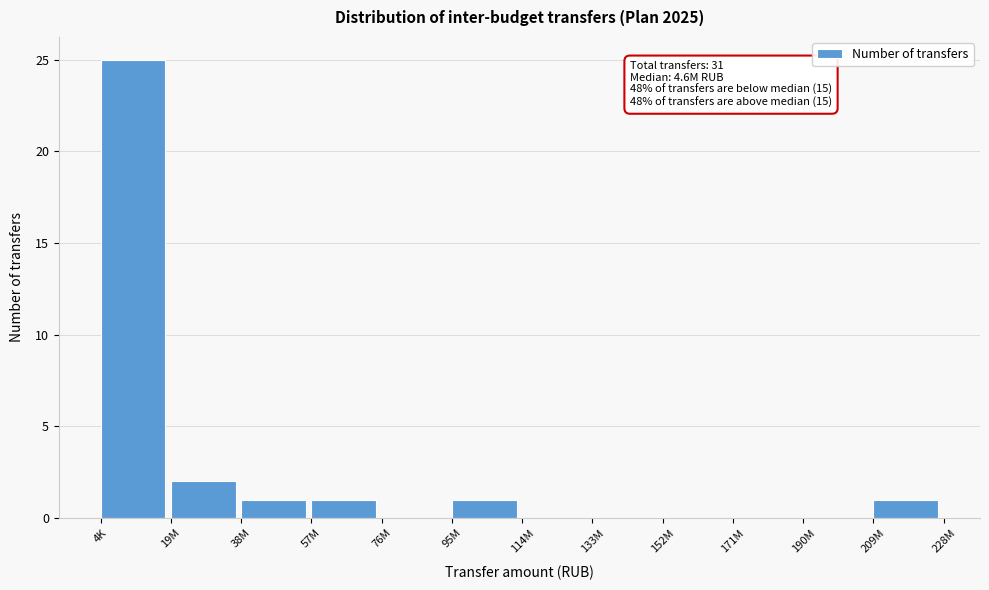

Reading left to right, extract all data points from this chart.

4K=25	19M=2	38M=1	57M=1	76M=0	95M=1	114M=0	133M=0	152M=0	171M=0	190M=0	209M=1